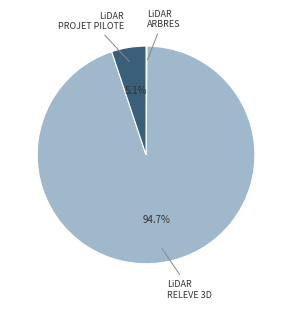

Is there any slice that represents more than half of the pie?

Yes